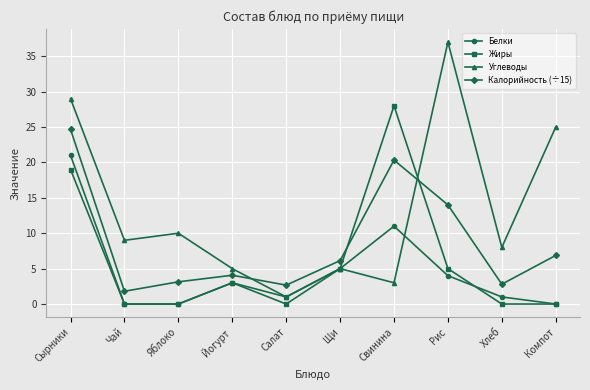

At how many categories does at least one series exceed 16?

4